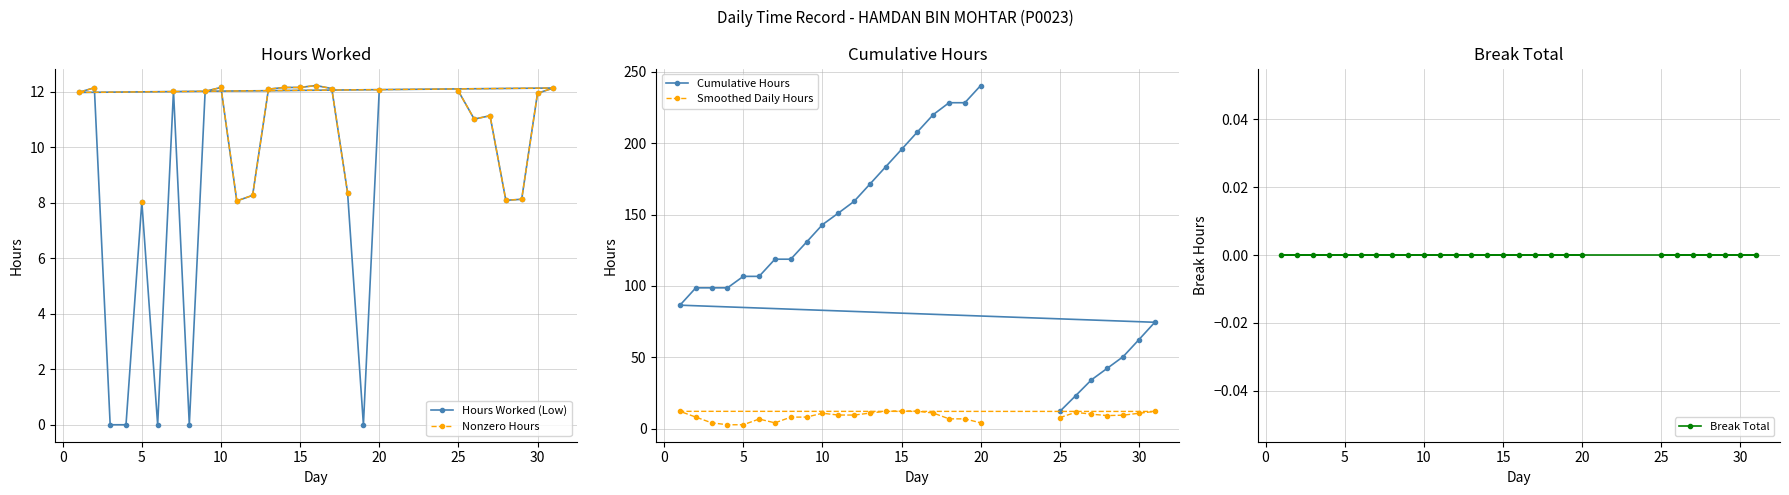

What is the highest value of the Hours Worked (Low) series?

12.2